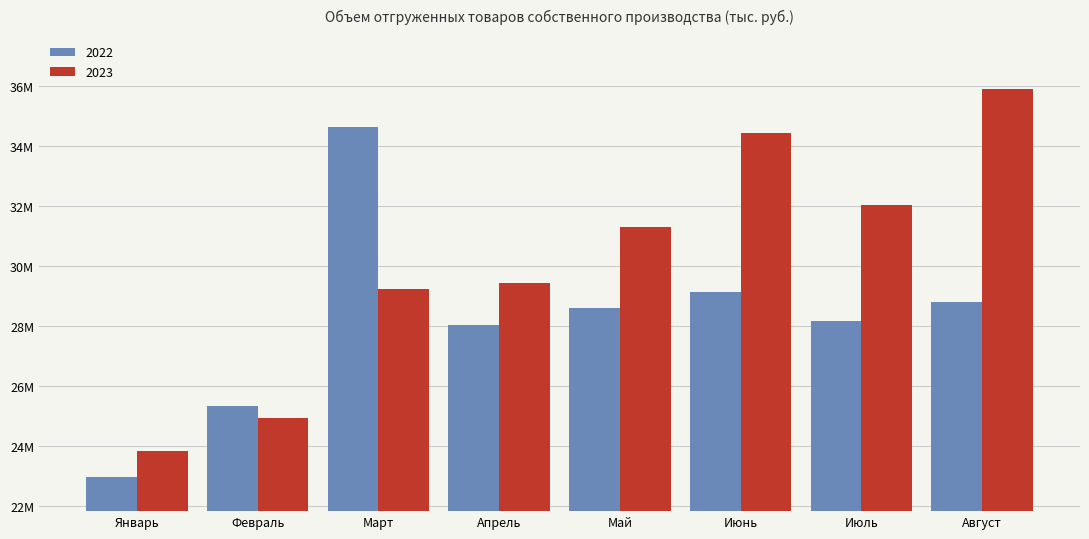

Reading left to right, extract all data points from this chart.

2022: 22962567	25334322	34627213	28040487	28584039	29140363	28145827	28792686
2023: 23824204	24938272	29220046	29444212	31308359	34440357	32039891	35907188